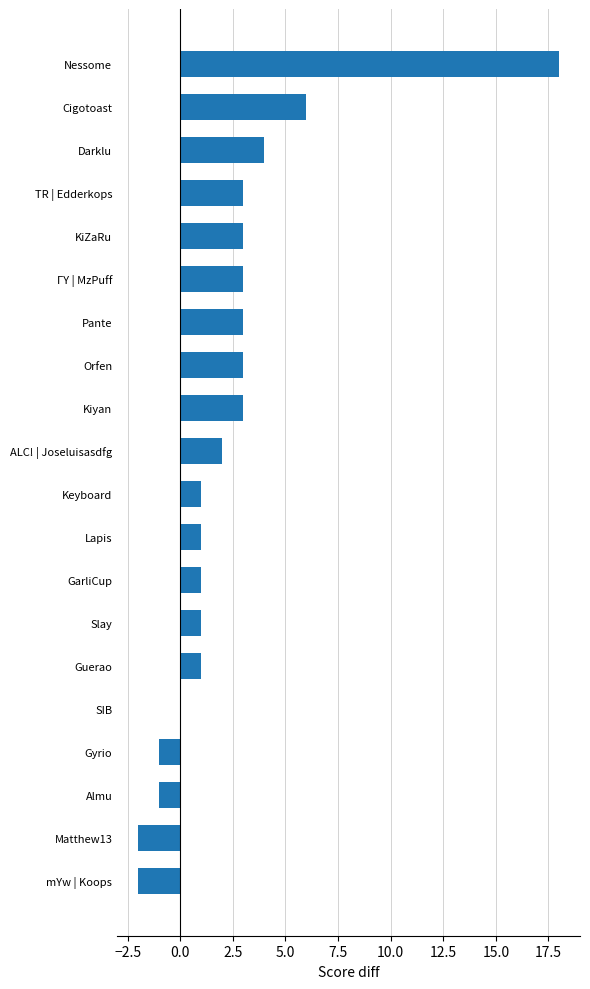

Where is the data nearest to the value 8?

Cigotoast